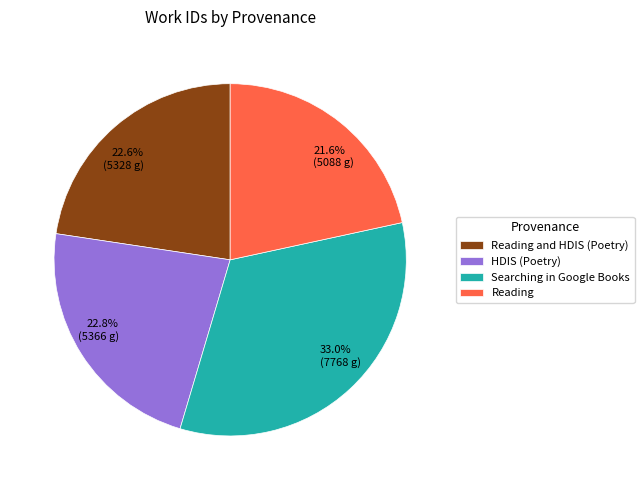

What is the ratio of the value at Searching in Google Books to the value at Reading and HDIS (Poetry)?

1.5